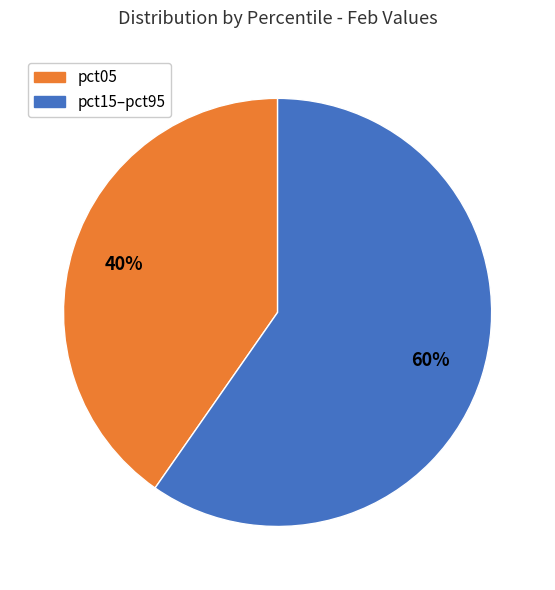

To the nearest percent, what is the combined percentage of pct05 and pct15–pct95?

100%